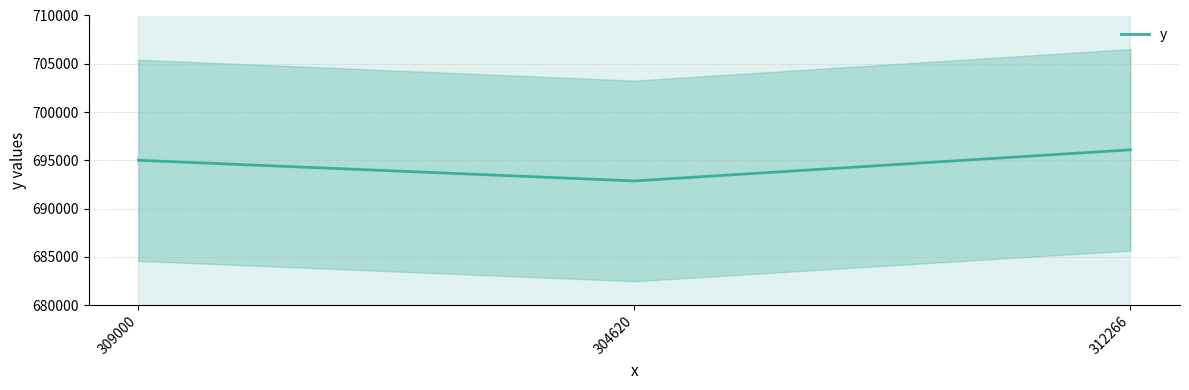

Rank the categories by value from lowest to highest.

304620, 309000, 312266